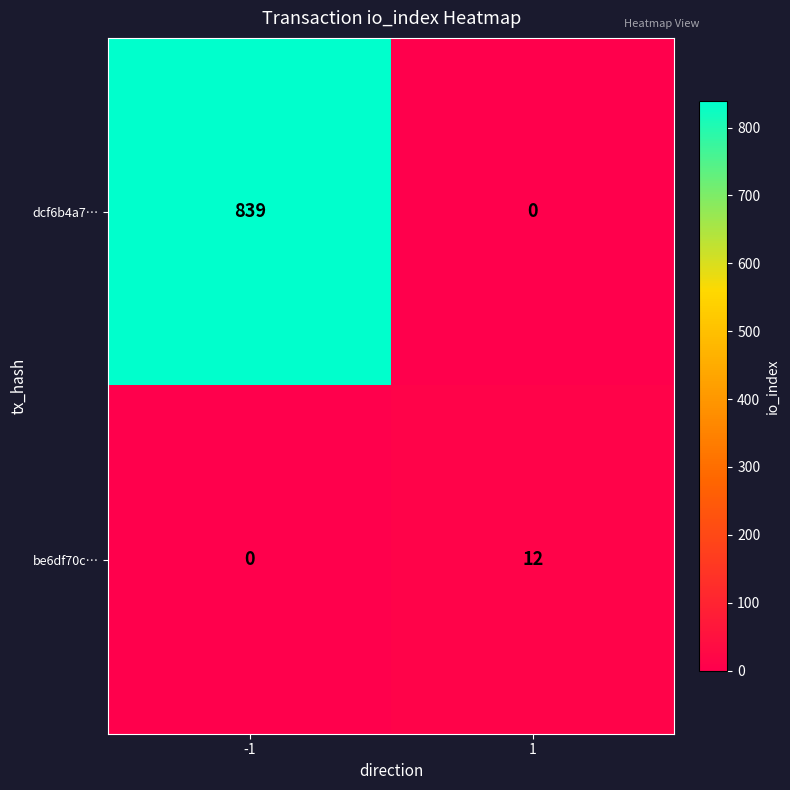

What is the total value across all series at -1?

839